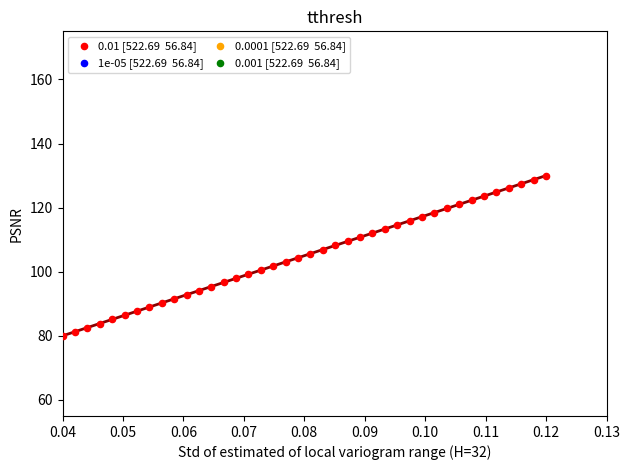

What is the range of Y values (max minus min)?

50.0